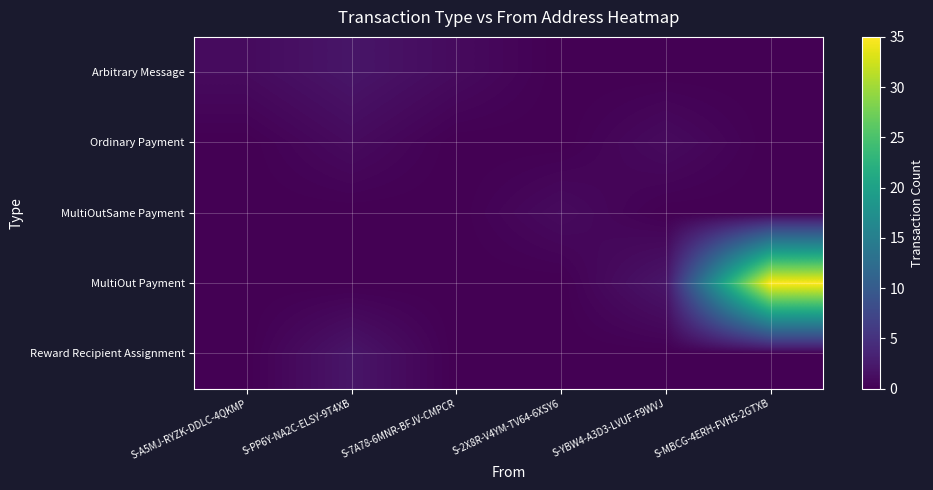

How many distinct data groups are displayed?

5